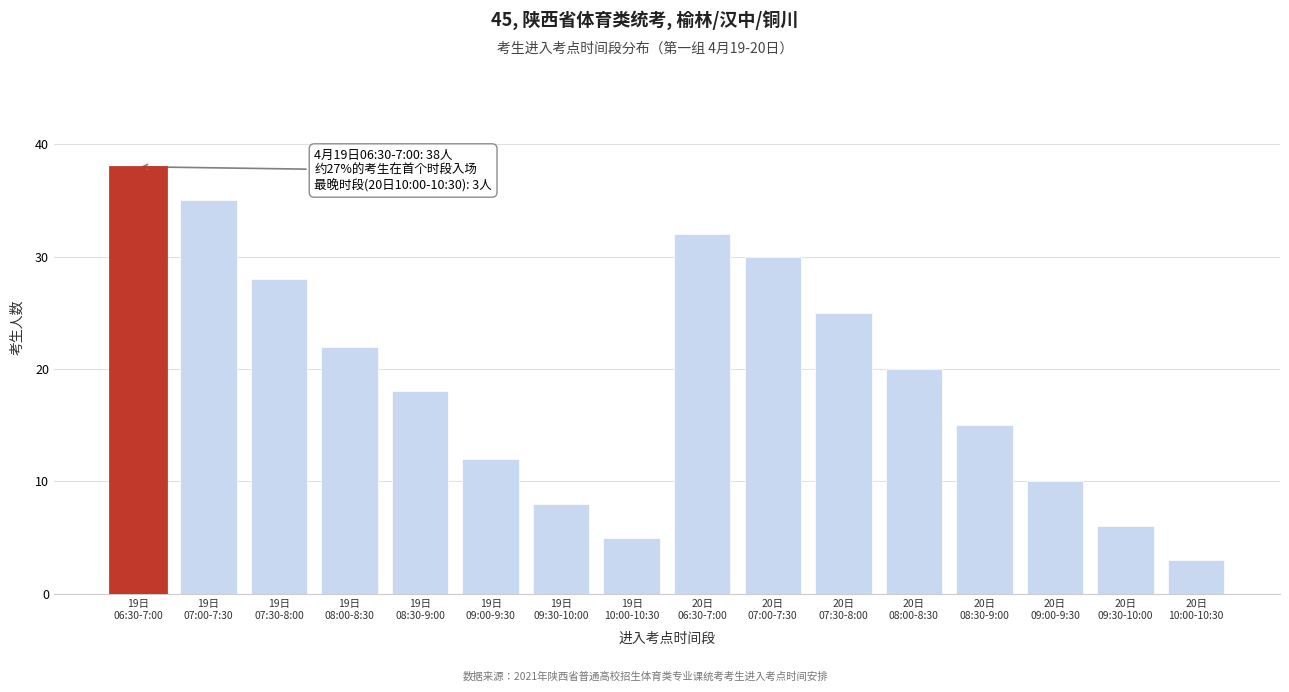

Reading left to right, extract all data points from this chart.

38	35	28	22	18	12	8	5	32	30	25	20	15	10	6	3